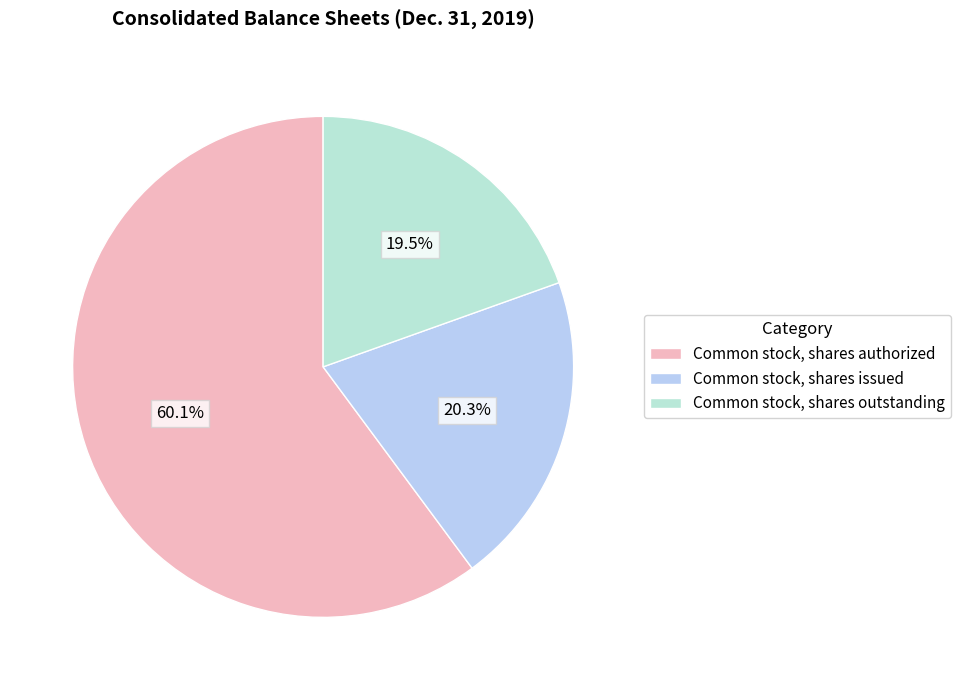

To the nearest percent, what percentage of the pie is Common stock, shares issued?

20%